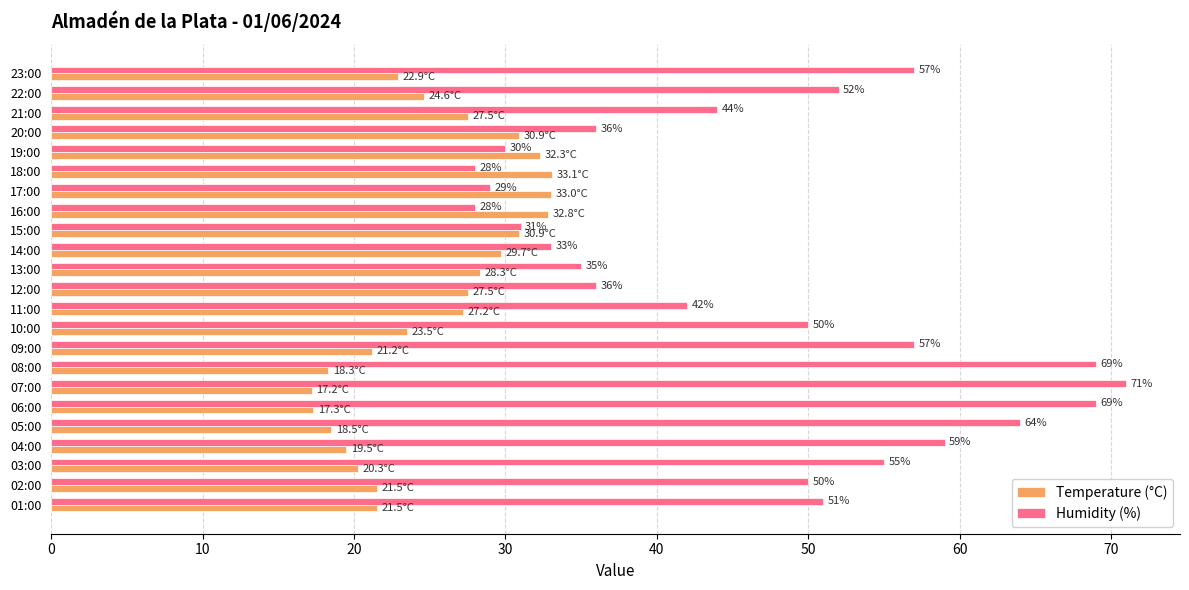

List the series in order of their peak value, lowest first.

Temperature (°C), Humidity (%)